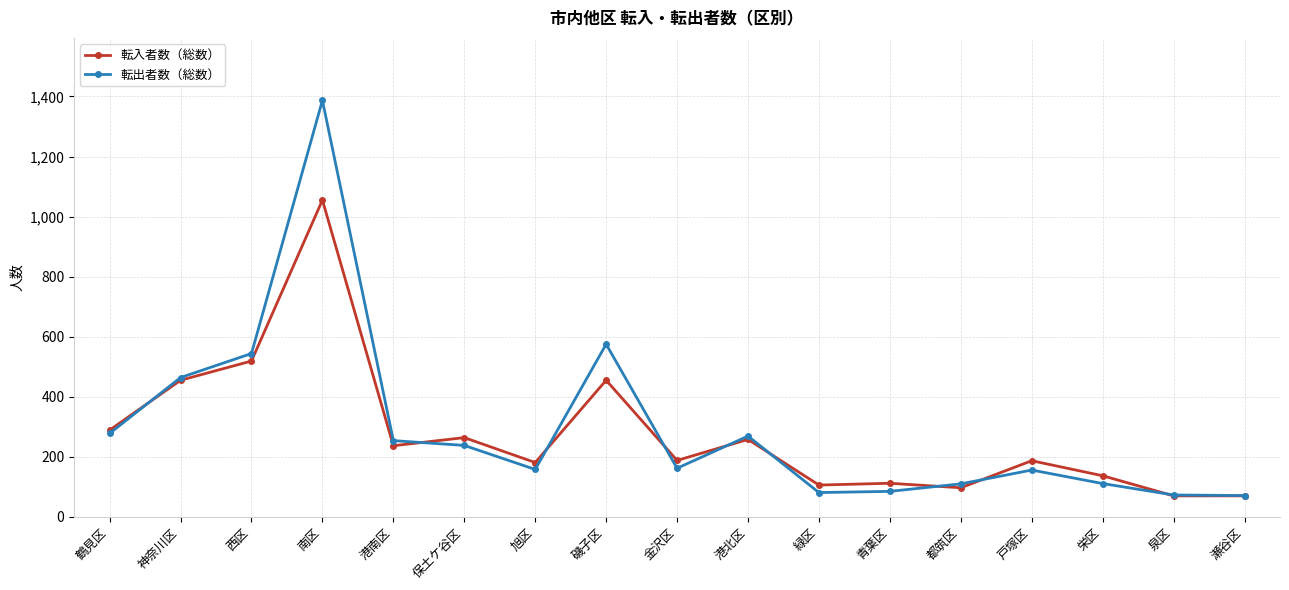

Which series has the largest range (max minus min)?

転出者数（総数）